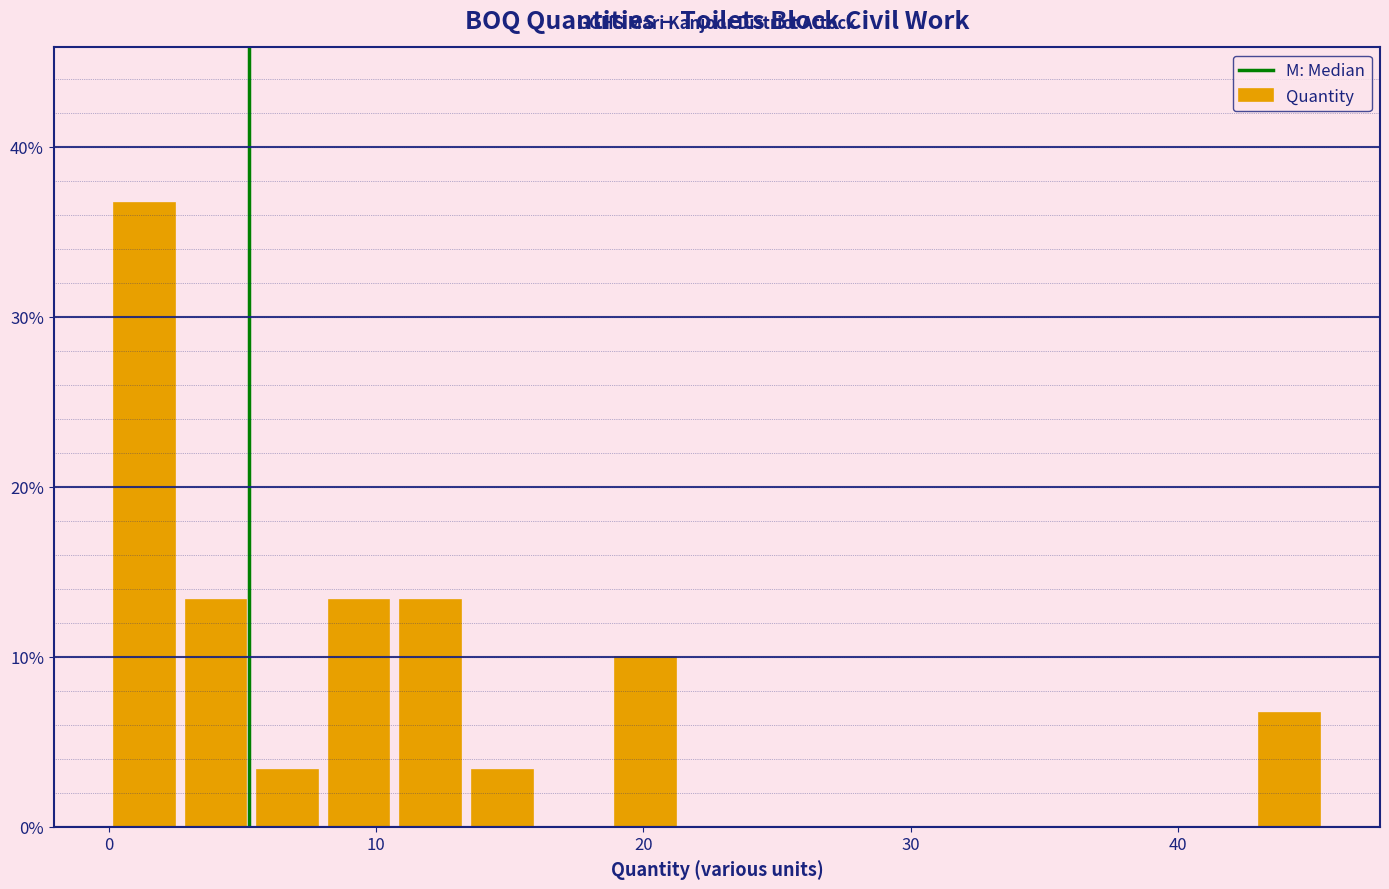

Read against the x-axis, roughly where is the centre of the tallest bar?

1